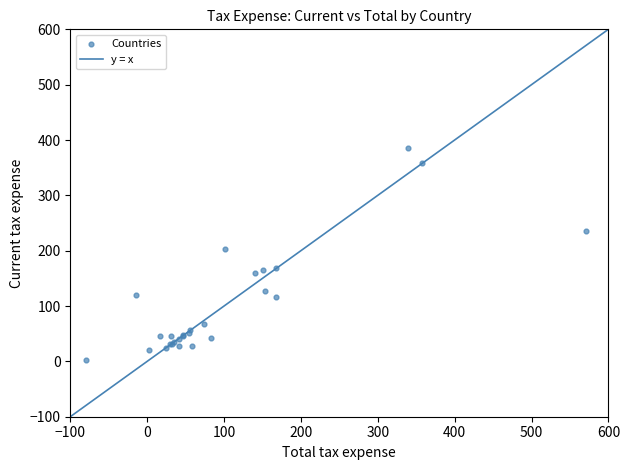

What Y value in the scatter plot is closest to 194?

203